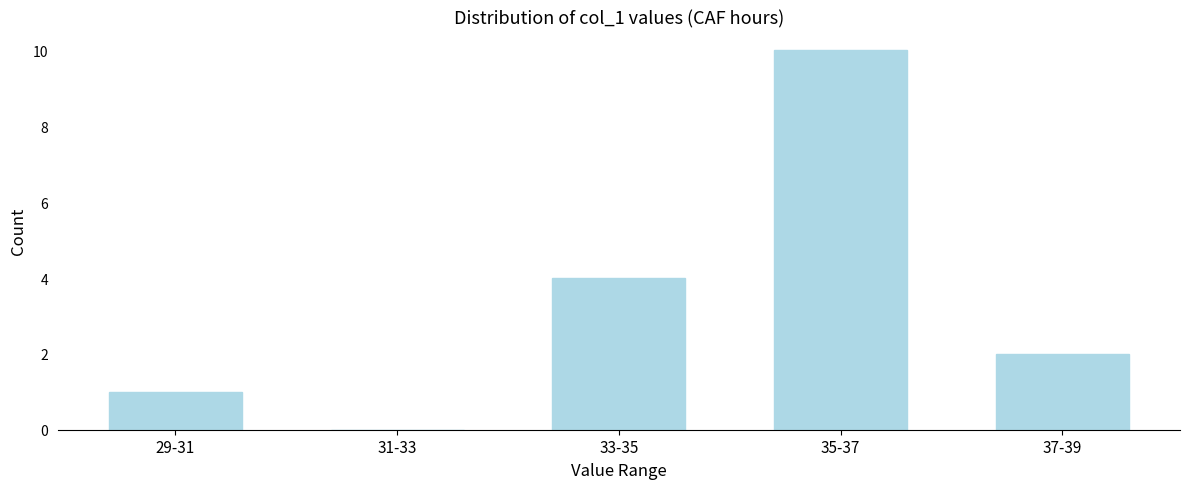

Reading left to right, extract all data points from this chart.

29-31=1	31-33=0	33-35=4	35-37=10	37-39=2